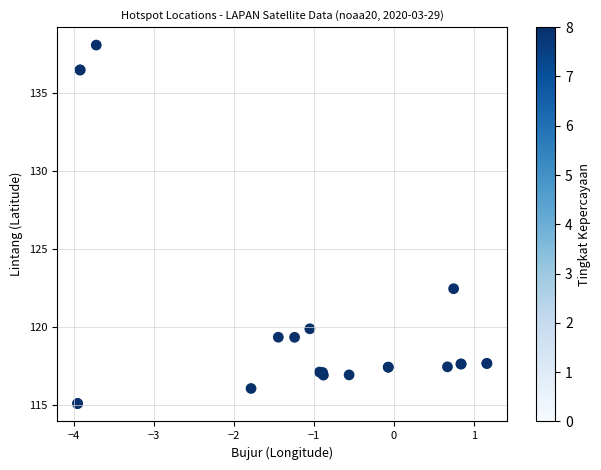

What Y value in the scatter plot is closest to 126?

122.5